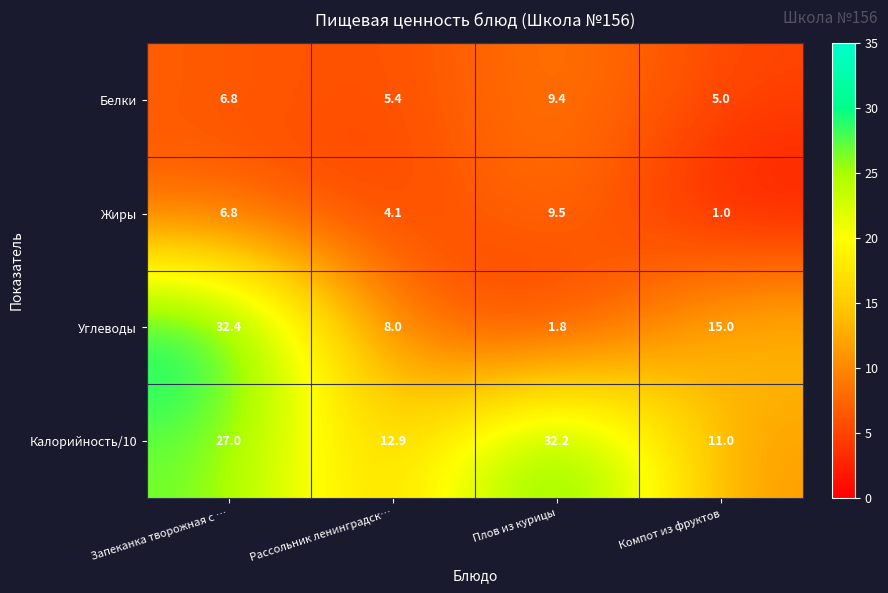

What is the spread (max minus min) of values at Плов из курицы?

30.4